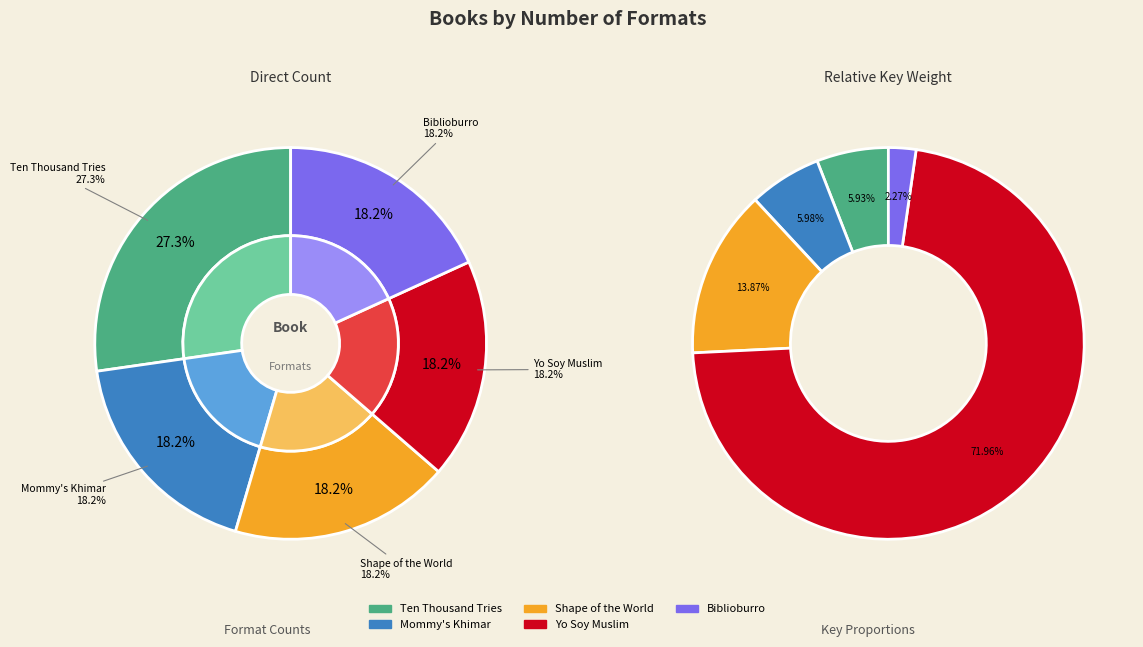

Rank the categories by value from highest to lowest.

Ten Thousand Tries, Mommy's Khimar, Shape of the World, Yo Soy Muslim, Biblioburro